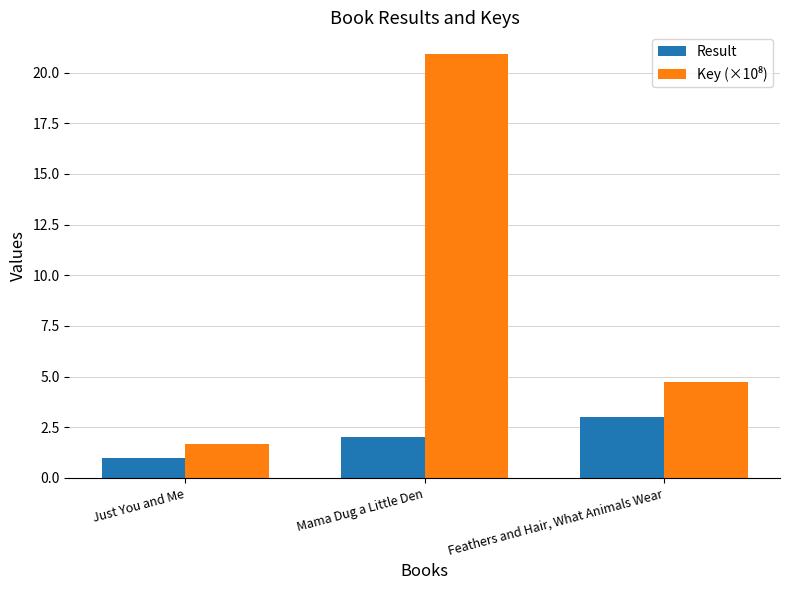

What is the label of the 1st bar from the left?

Just You and Me